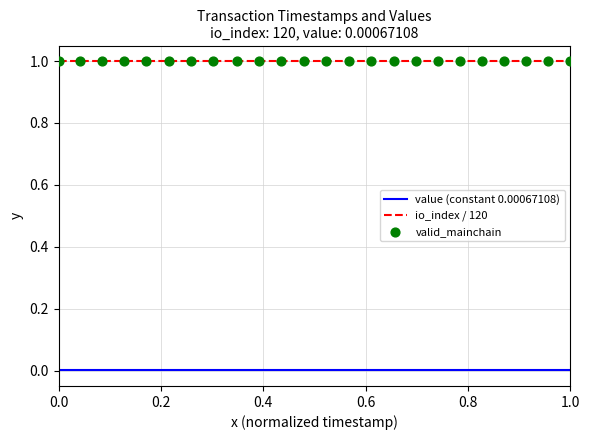

List the series in order of their overall mean, highest first.

io_index / 120, value (constant 0.00067108)